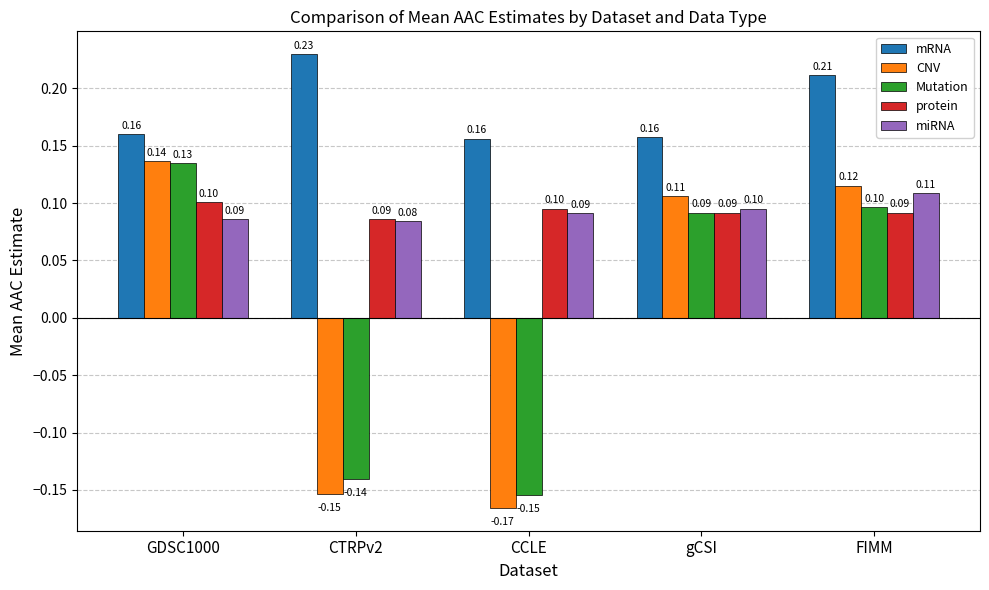

How many categories are shown in the chart?

5